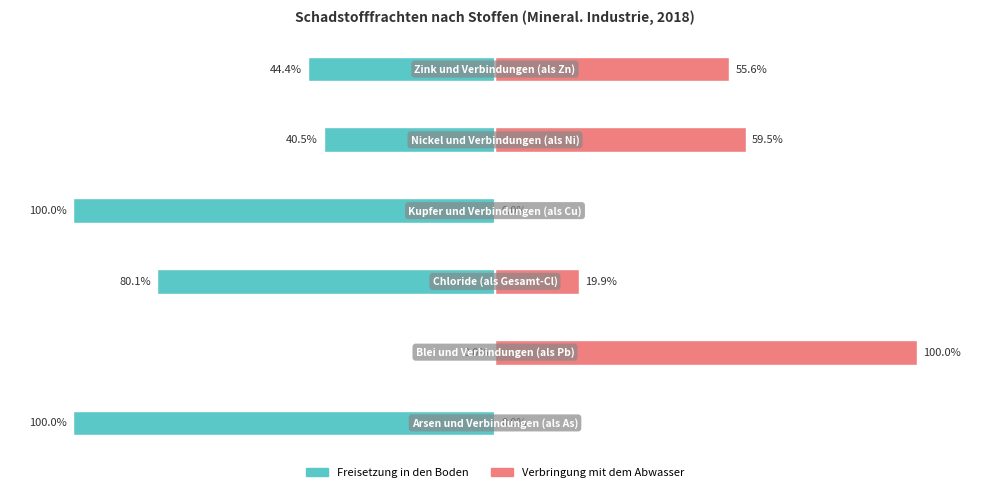

What is the difference between the Freisetzung in den Boden values at 2 and 3?

19.9